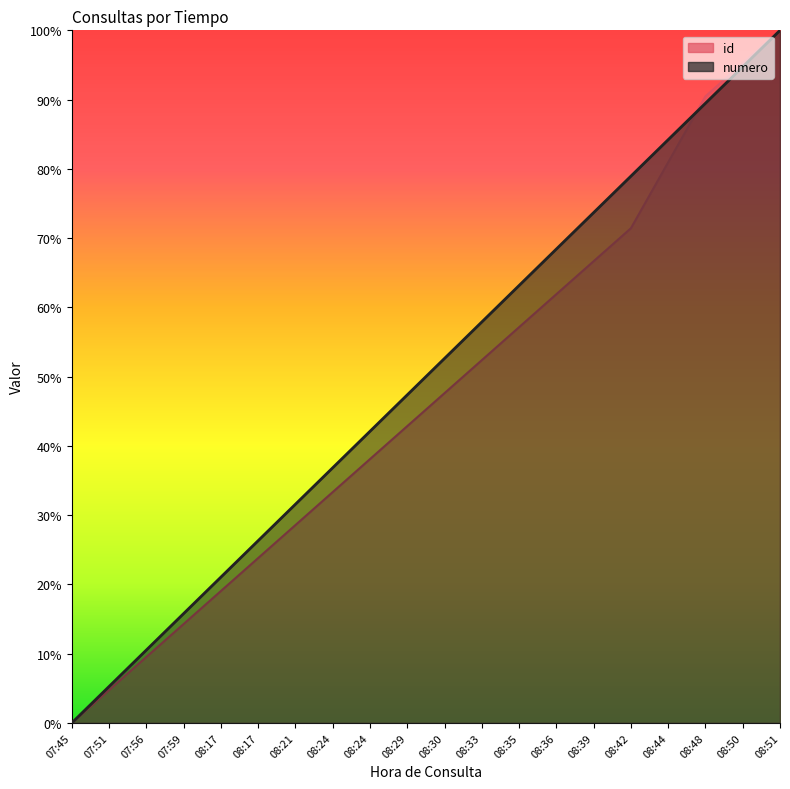

What is the value of the numero point at the 2nd from the left?

0.1